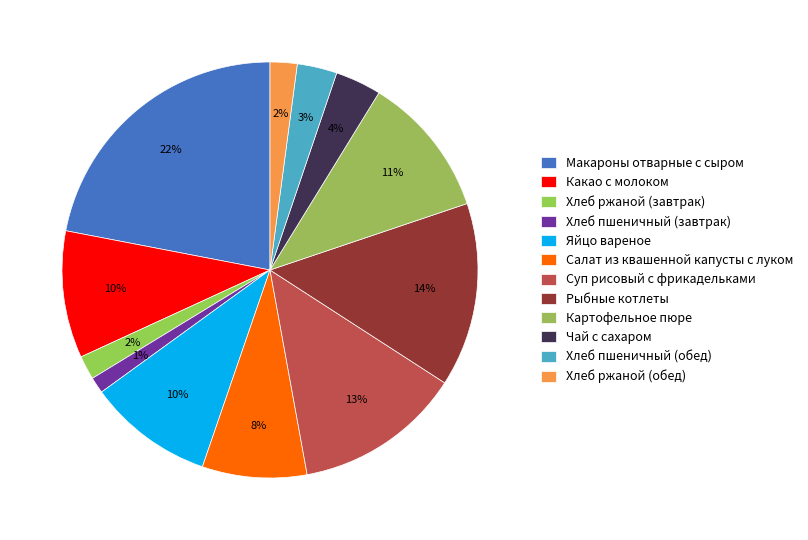

How many slices are in this pie chart?

12